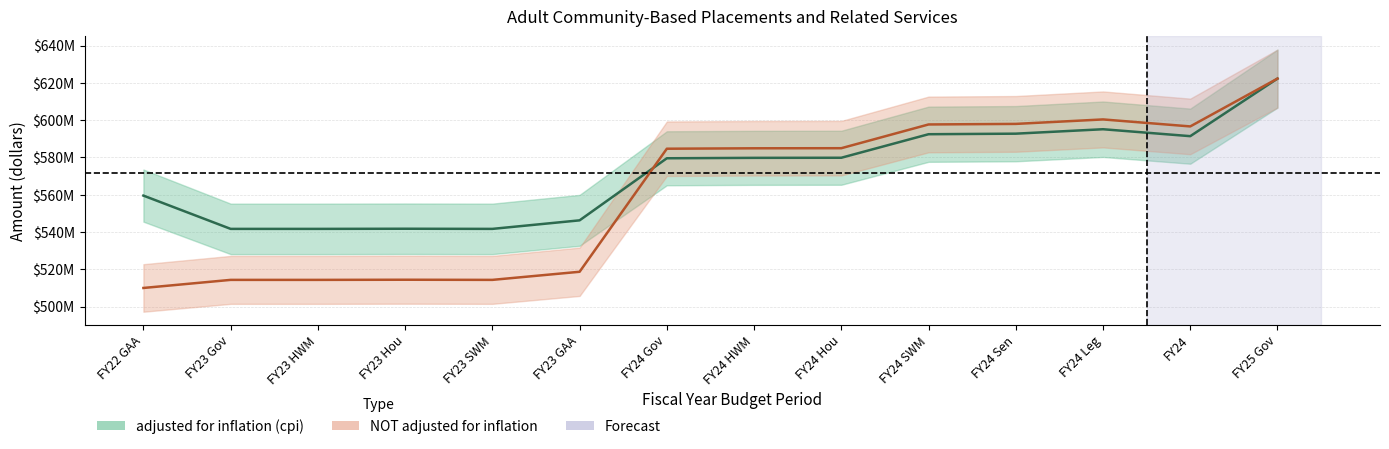

Between which two adjacent categories do NOT adjusted for inflation and adjusted for inflation (cpi) first intersect?

FY23 GAA and FY24 Gov